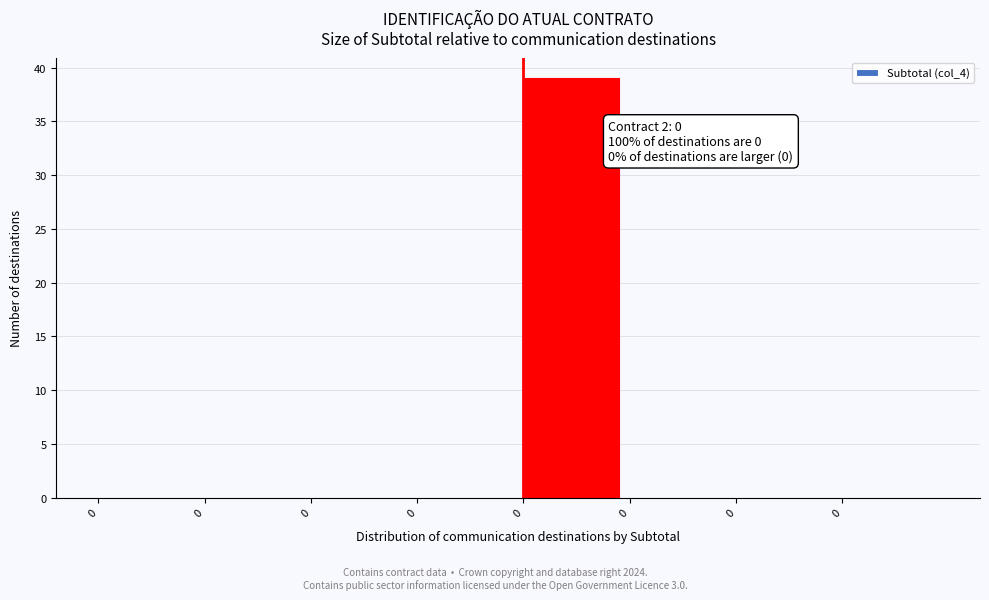

How many categories are shown in the chart?

8